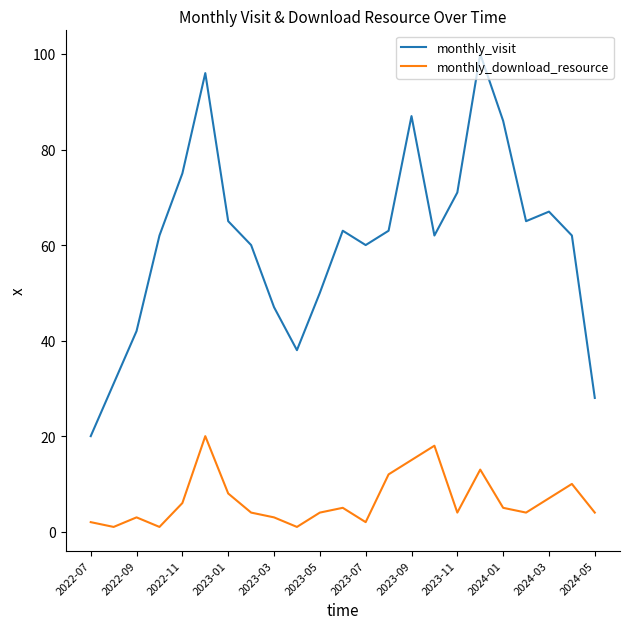

What are all the series names shown in the legend?

monthly_visit, monthly_download_resource